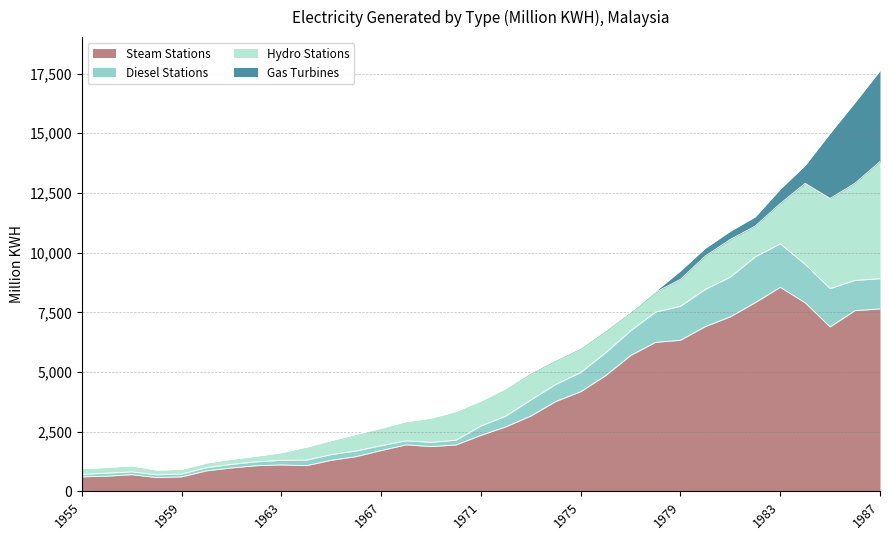

What is the lowest value of the Steam Stations series?

579.0